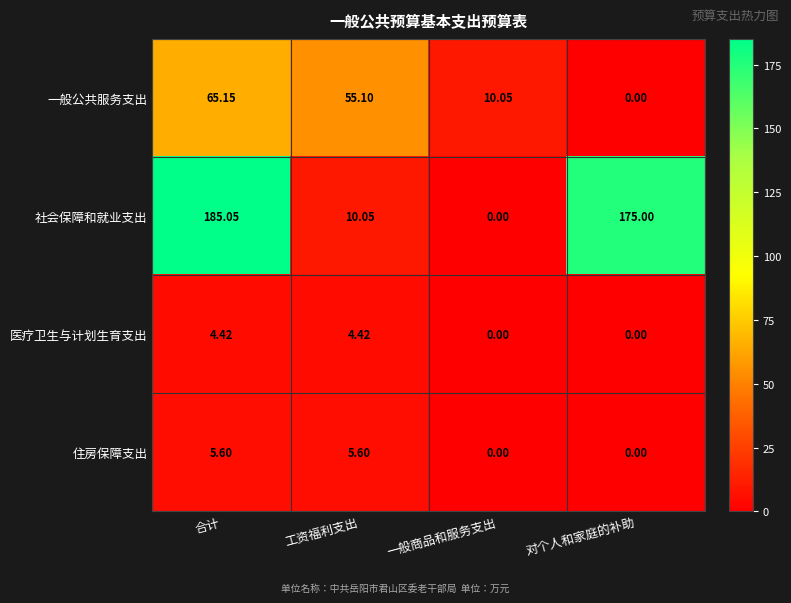

Which category has the highest value across all series?

合计